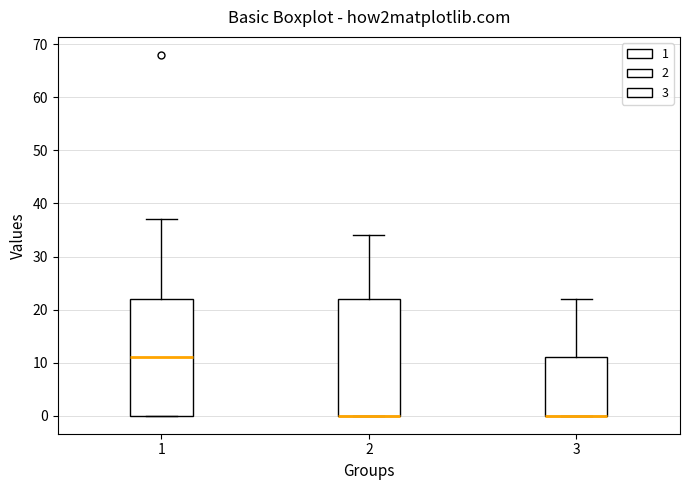

Reading left to right, read every box against the y-axis: the position of its median line, the range the box covers, and the ends of its whiskers. The values are not printed on the chart, so give them approximately, as read against the axis.

1: median 11, box 0 to 22, whiskers 0 to 37
2: median 0 (drawn on the box's lower edge), box 0 to 22, whiskers 0 to 34
3: median 0 (drawn on the box's lower edge), box 0 to 11, whiskers 0 to 22